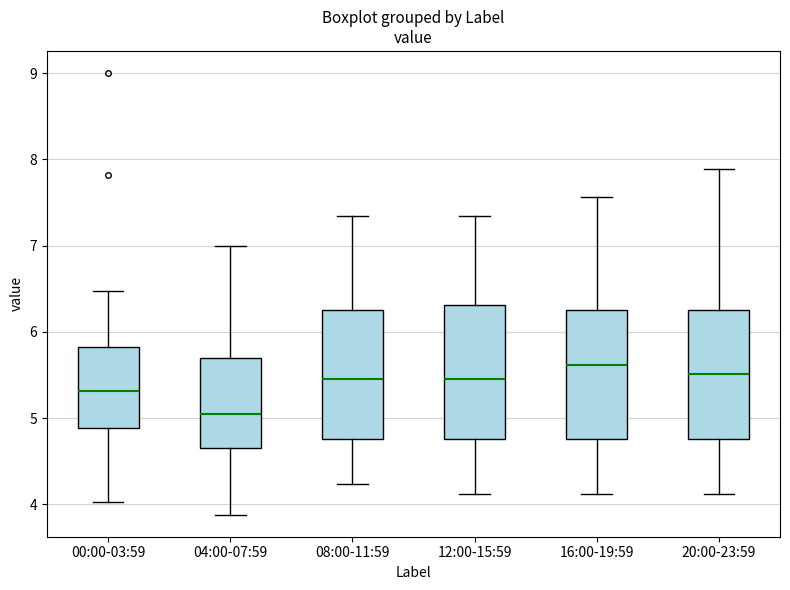

Where does the lower whisker of the box for 12:00-15:59 end on the y-axis? The values are not printed on the chart, so give them approximately, as read against the axis.

4.1